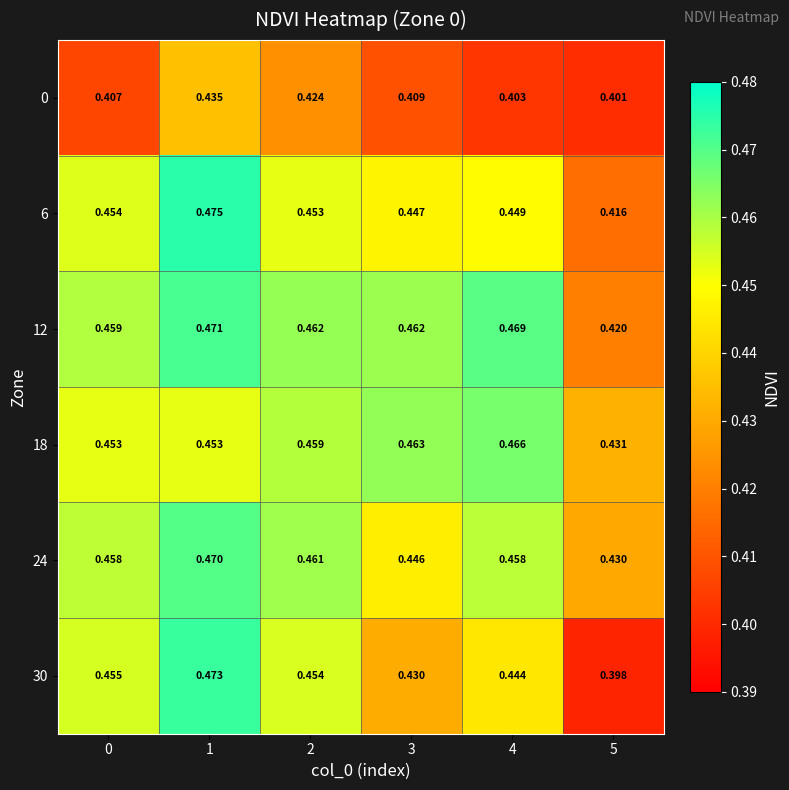

Reading left to right, extract all data points from this chart.

0: 0=0.4	1=0.4	2=0.4	3=0.4	4=0.4	5=0.4
6: 0=0.5	1=0.5	2=0.5	3=0.4	4=0.4	5=0.4
12: 0=0.5	1=0.5	2=0.5	3=0.5	4=0.5	5=0.4
18: 0=0.5	1=0.5	2=0.5	3=0.5	4=0.5	5=0.4
24: 0=0.5	1=0.5	2=0.5	3=0.4	4=0.5	5=0.4
30: 0=0.5	1=0.5	2=0.5	3=0.4	4=0.4	5=0.4